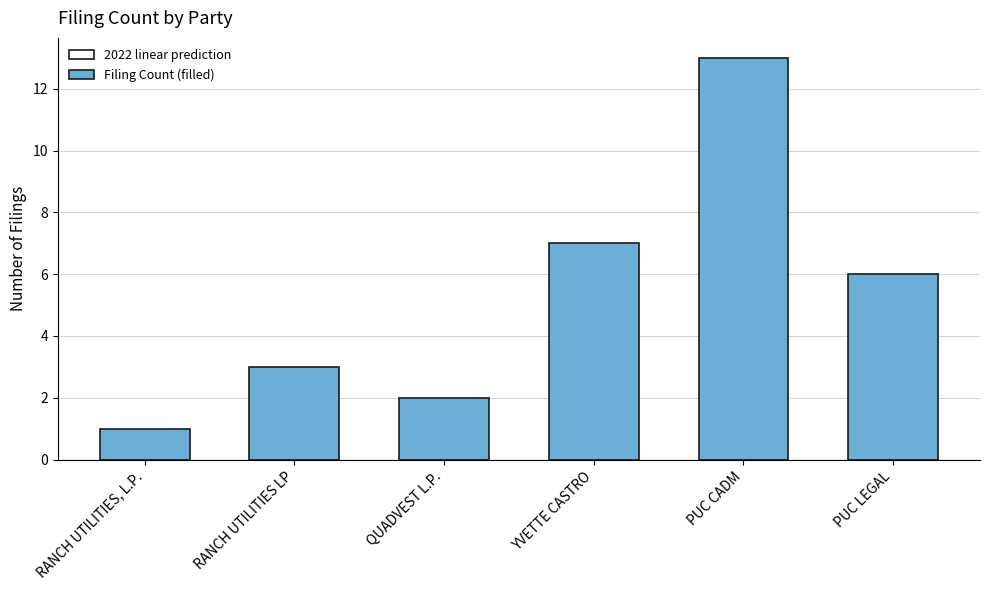

What is the difference between the second highest and minimum values?

6